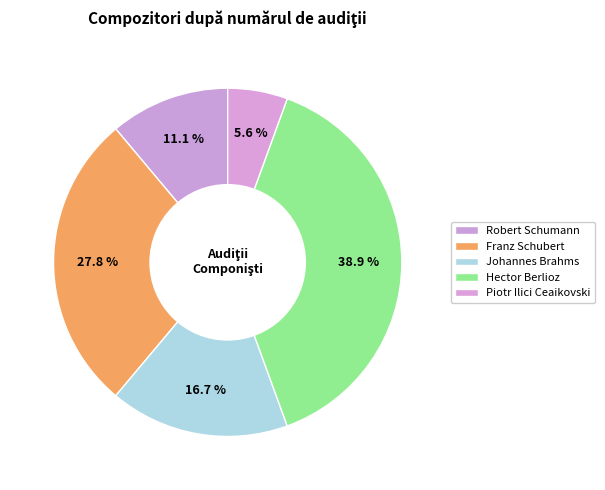

Rank the categories by value from highest to lowest.

Hector Berlioz, Franz Schubert, Johannes Brahms, Robert Schumann, Piotr Ilici Ceaikovski